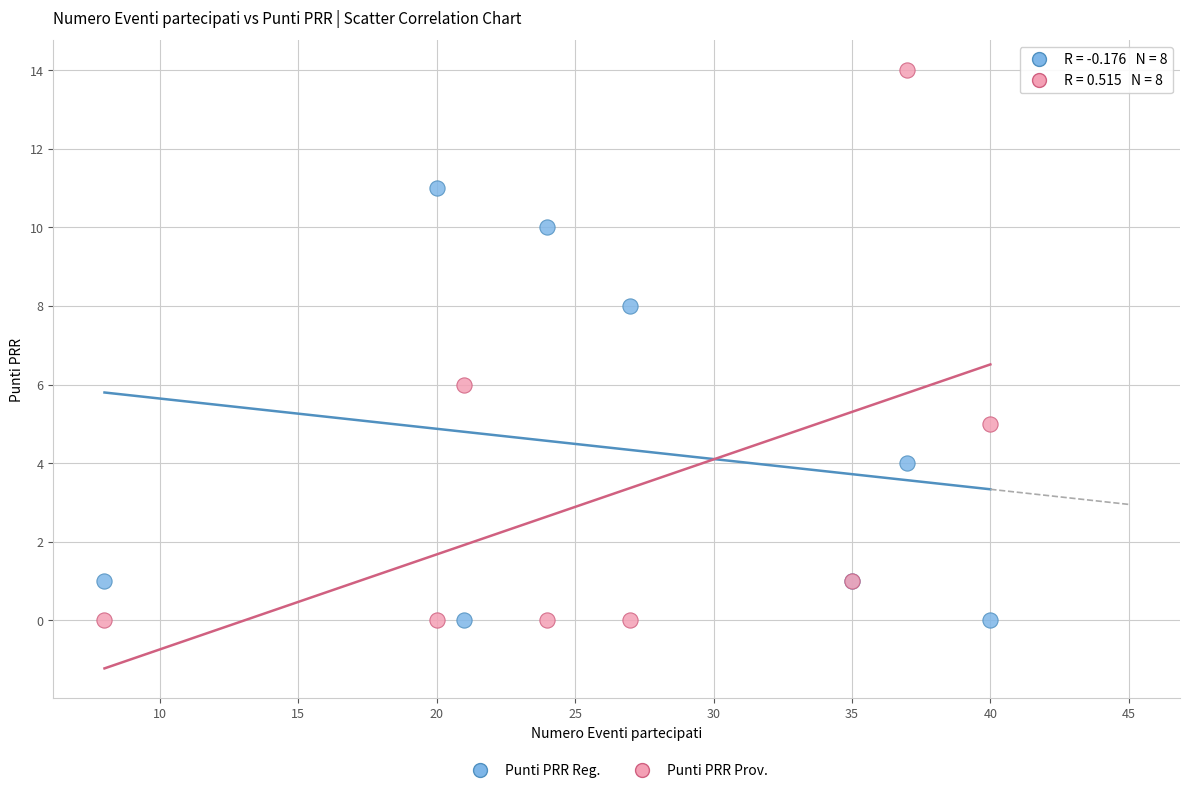

What is the X range (max minus min) for the scatter plot?

32